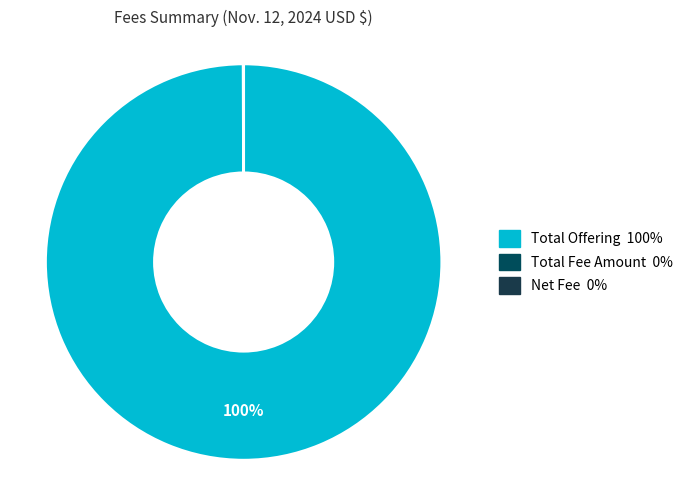

Which category has the biggest portion of the pie?

Total Offering